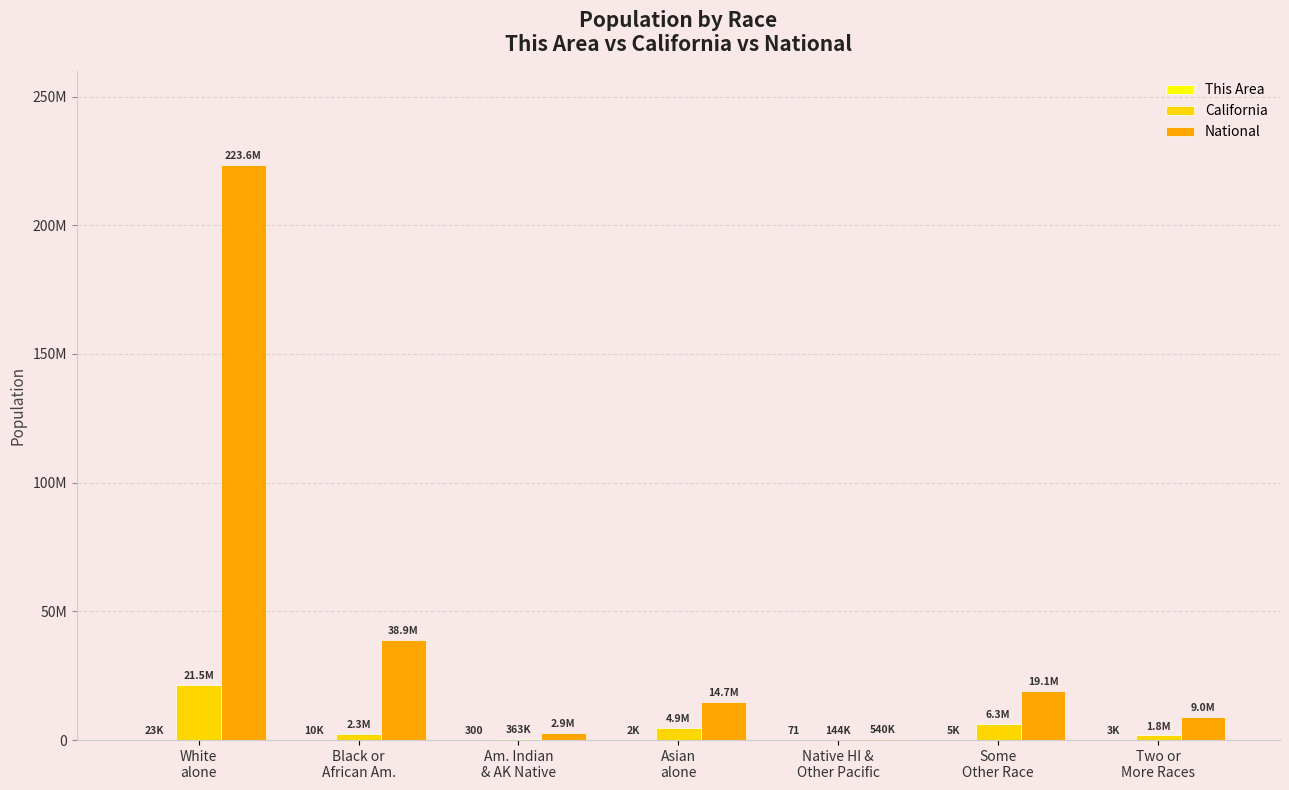

Which has a higher value, Asian
alone or Some
Other Race?

Some
Other Race